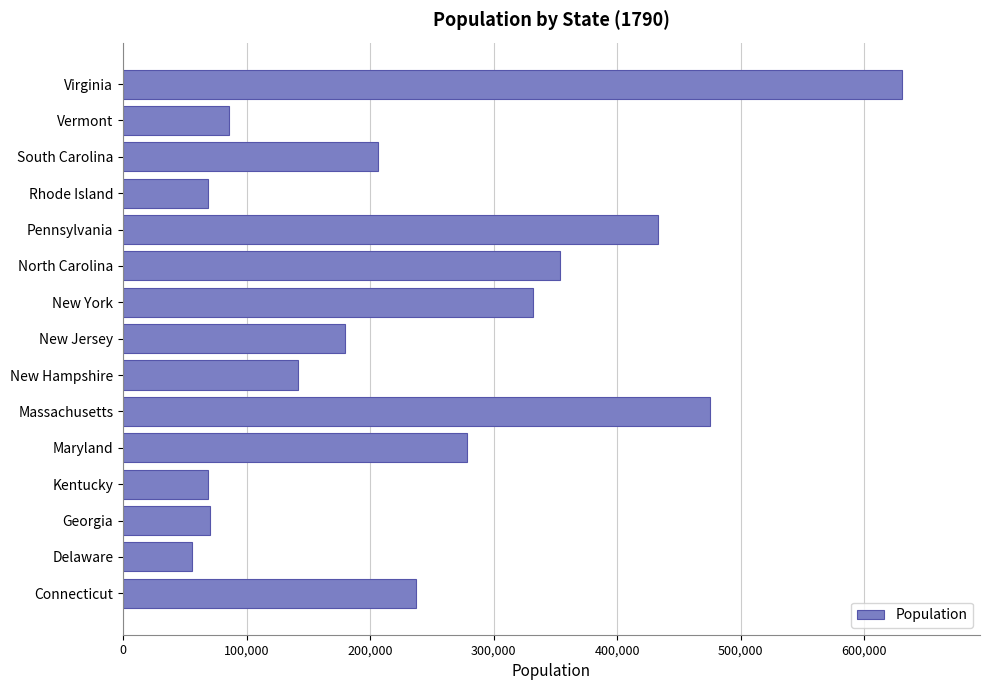

Is it true that the value at New York is 580531?

False